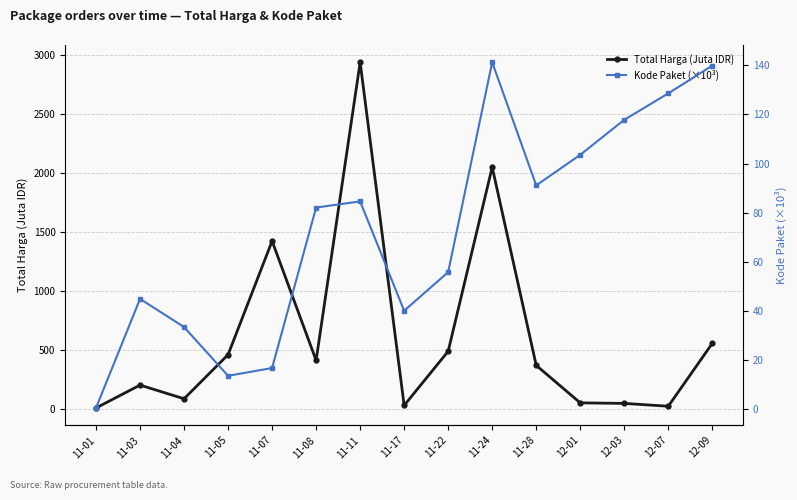

How many data points in Kode Paket (×10³) are above 82?

8